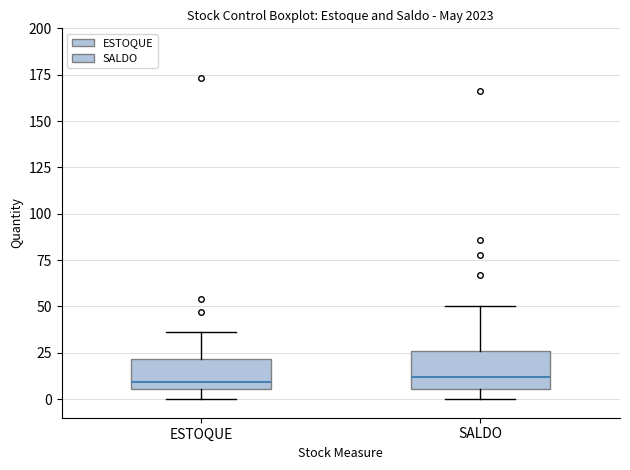

Reading left to right, read every box against the y-axis: the position of its median line, the range the box covers, and the ends of its whiskers. The values are not printed on the chart, so give them approximately, as read against the axis.

ESTOQUE: median 10, box 5 to 20, whiskers 0 to 35
SALDO: median 10, box 5 to 25, whiskers 0 to 50